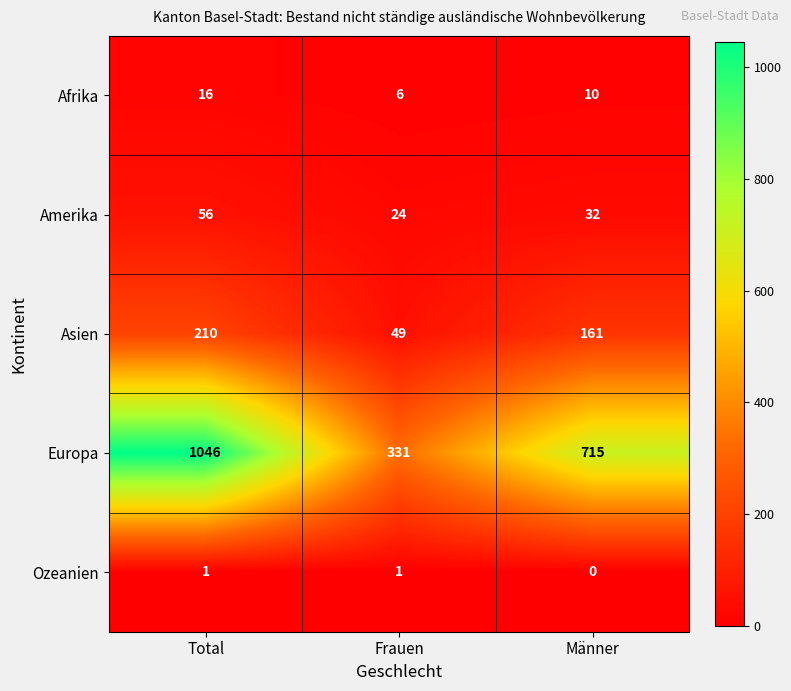

At Männer, list the series in order from largest to smallest.

Europa, Asien, Amerika, Afrika, Ozeanien